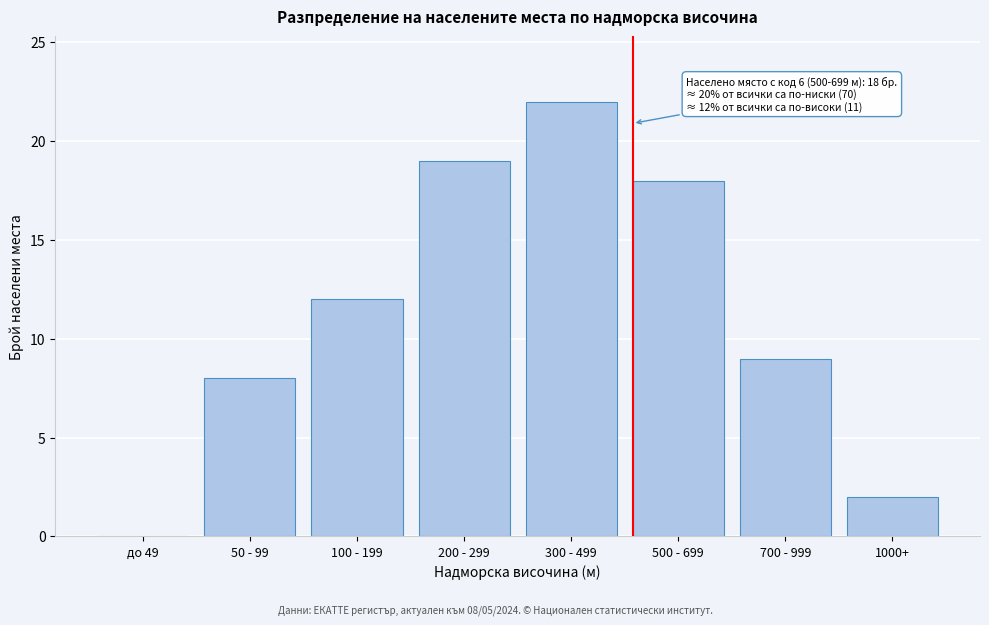

Reading left to right, transcribe all the data shown in this chart.

до 49=0	50 - 99=8	100 - 199=12	200 - 299=19	300 - 499=22	500 - 699=18	700 - 999=9	1000+=2